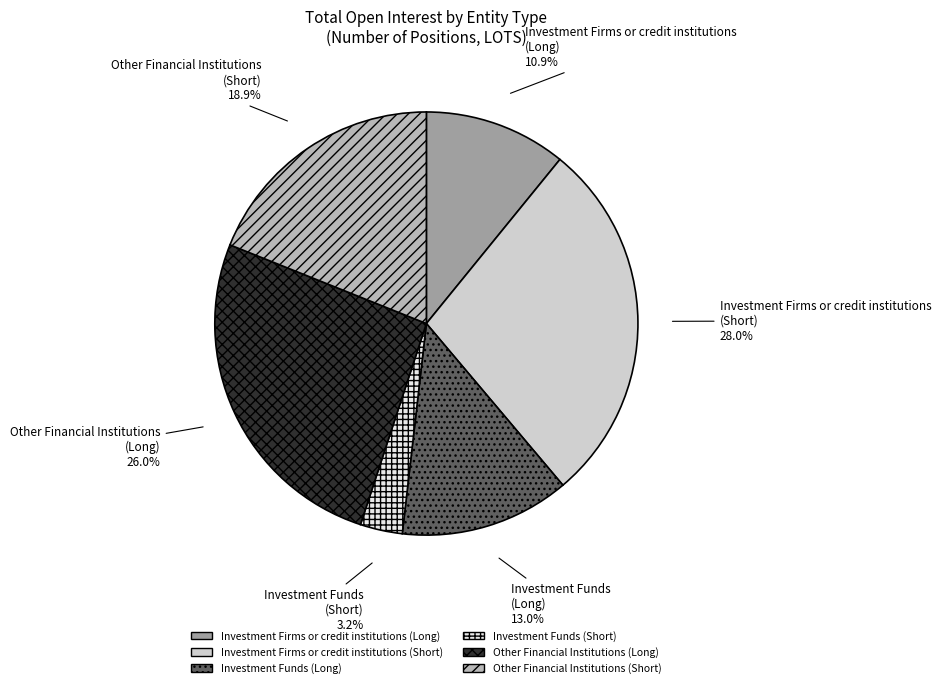

Approximately how many times larger is the value at Investment Funds (Short) compared to Investment Funds (Long)?

0.2